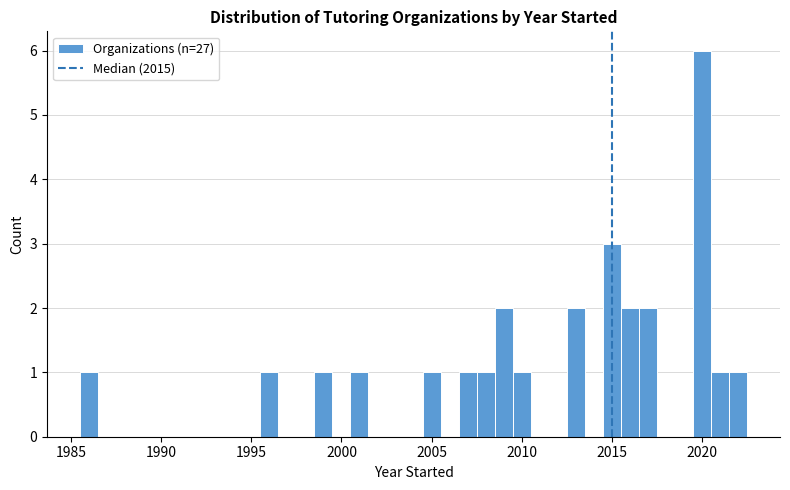

Around what value on the x-axis is the tallest bar? Give the approximate position of its centre, as read against the axis.

2020.0